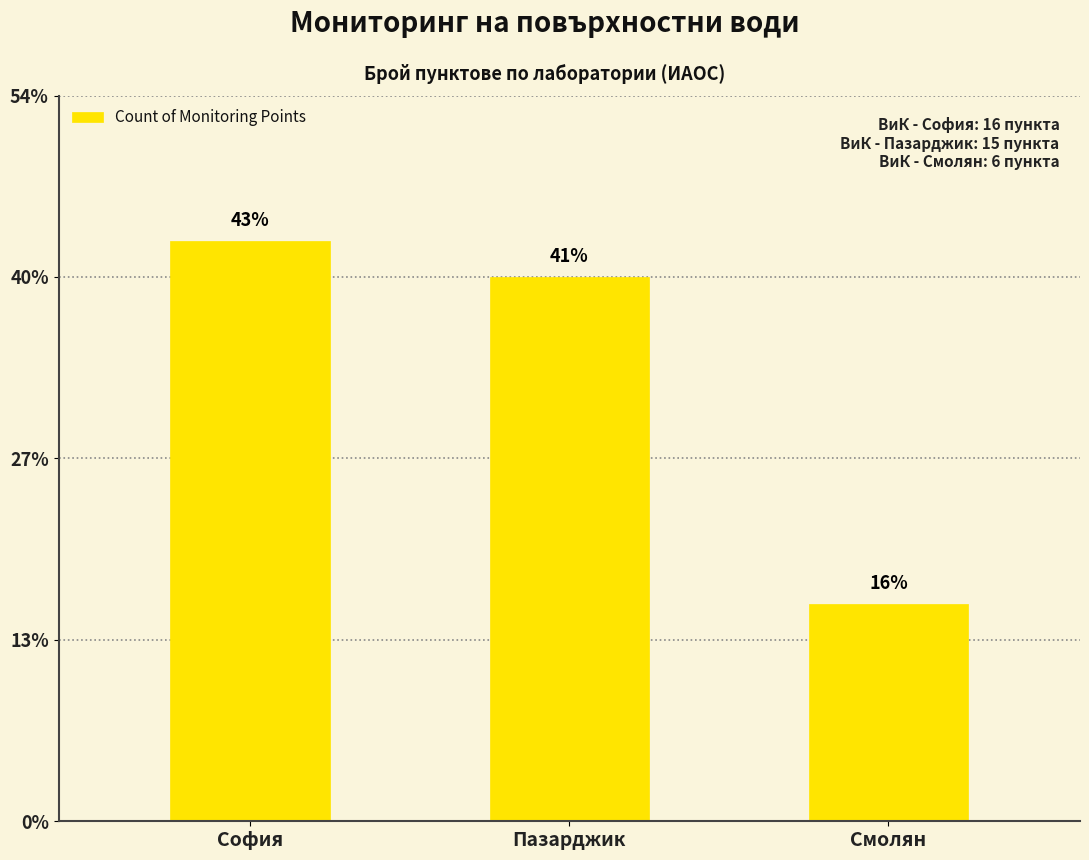

Are the bars horizontal?

No